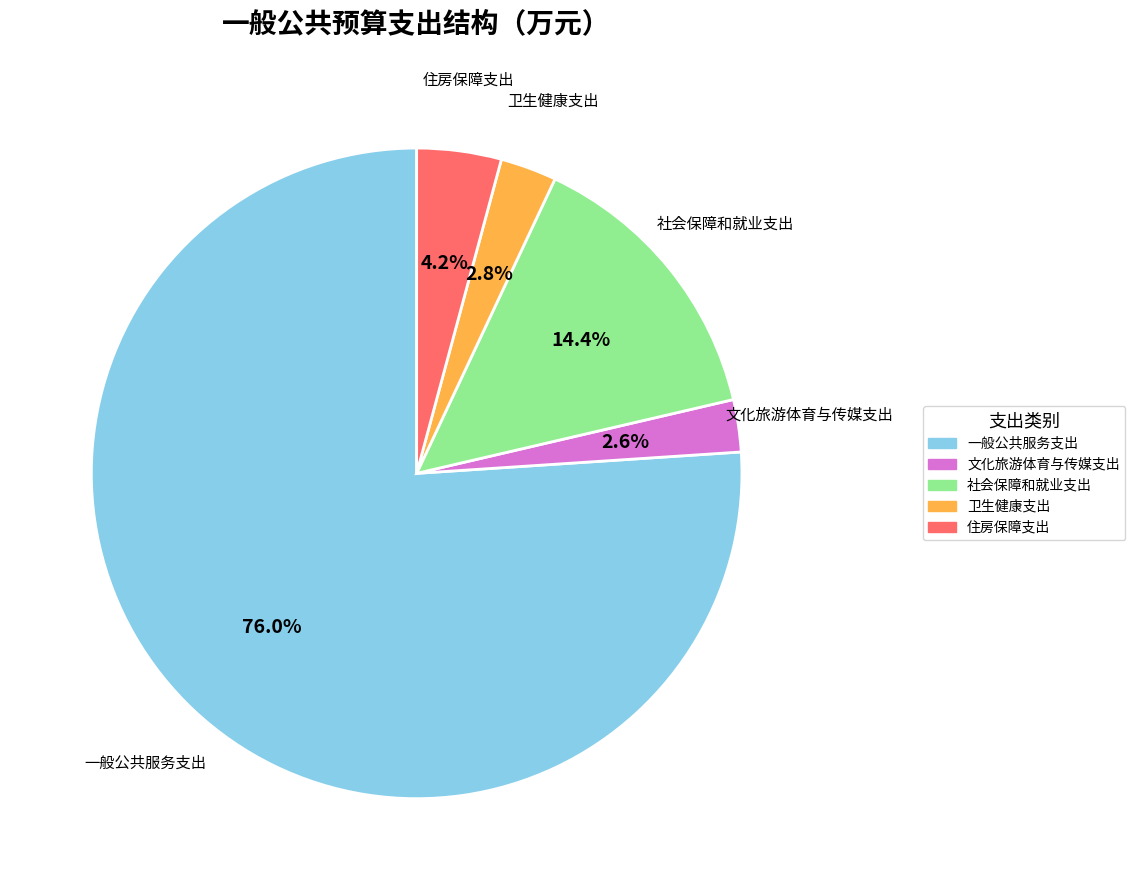

Is it true that 社会保障和就业支出 is 26% of the pie?

False